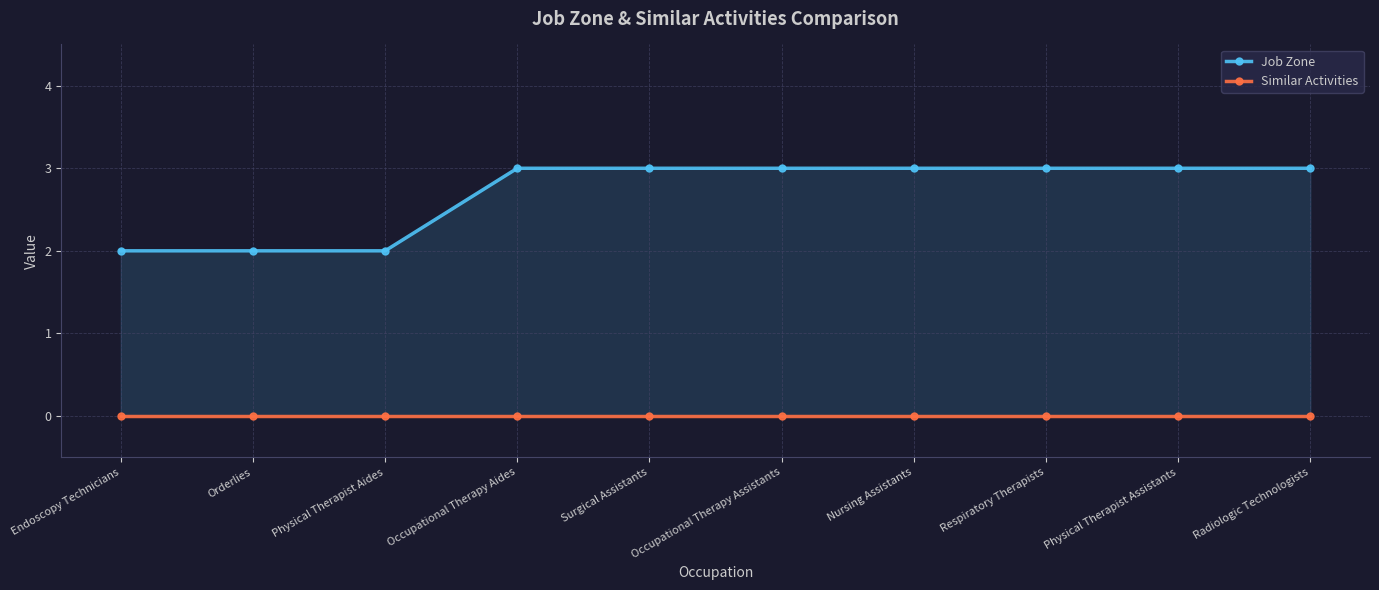

Rank the categories by Similar Activities value from lowest to highest.

Endoscopy Technicians, Orderlies, Physical Therapist Aides, Occupational Therapy Aides, Surgical Assistants, Occupational Therapy Assistants, Nursing Assistants, Respiratory Therapists, Physical Therapist Assistants, Radiologic Technologists